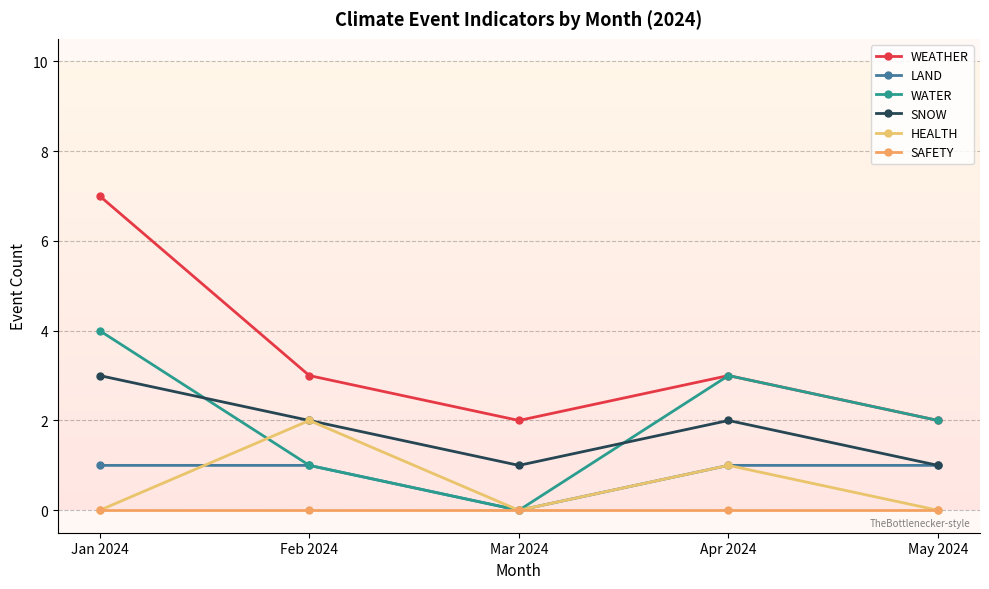

Reading left to right, extract all data points from this chart.

WEATHER: 7	3	2	3	2
LAND: 1	1	0	1	1
WATER: 4	1	0	3	2
SNOW: 3	2	1	2	1
HEALTH: 0	2	0	1	0
SAFETY: 0	0	0	0	0